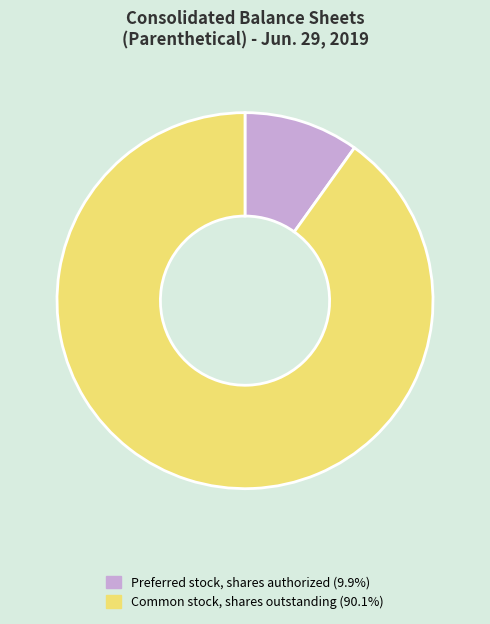

Is there any slice that represents more than half of the pie?

Yes